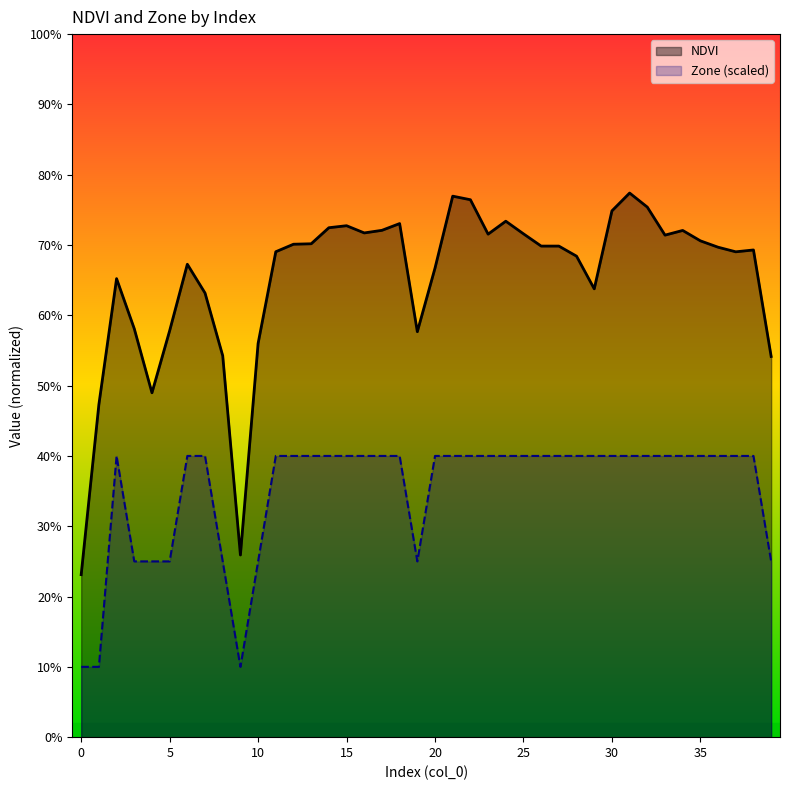

Between 7 and 28, which series saw the biggest shift?

NDVI